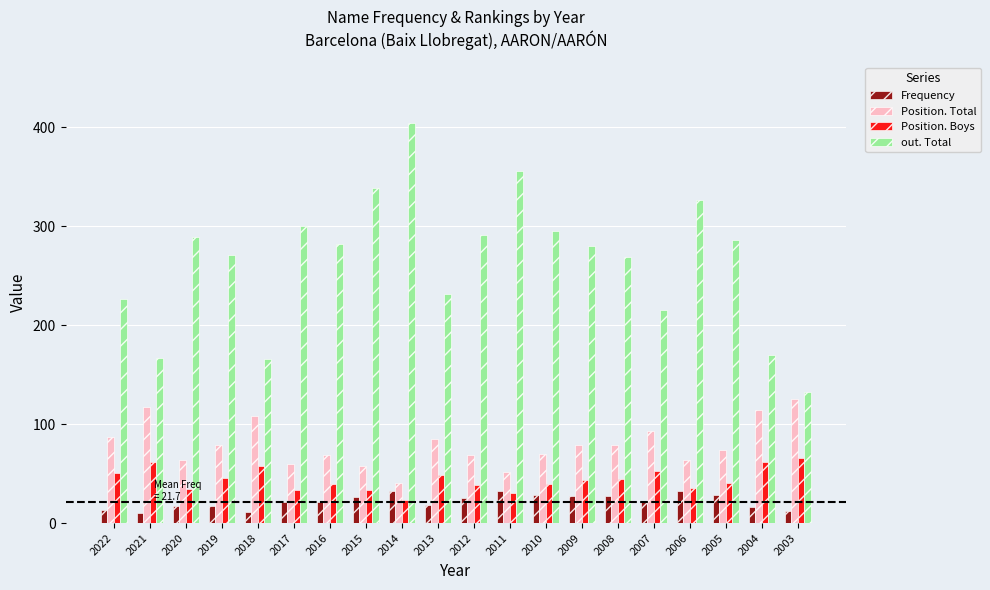

The value of Position. Total at 2004 is 114. True or false?

True